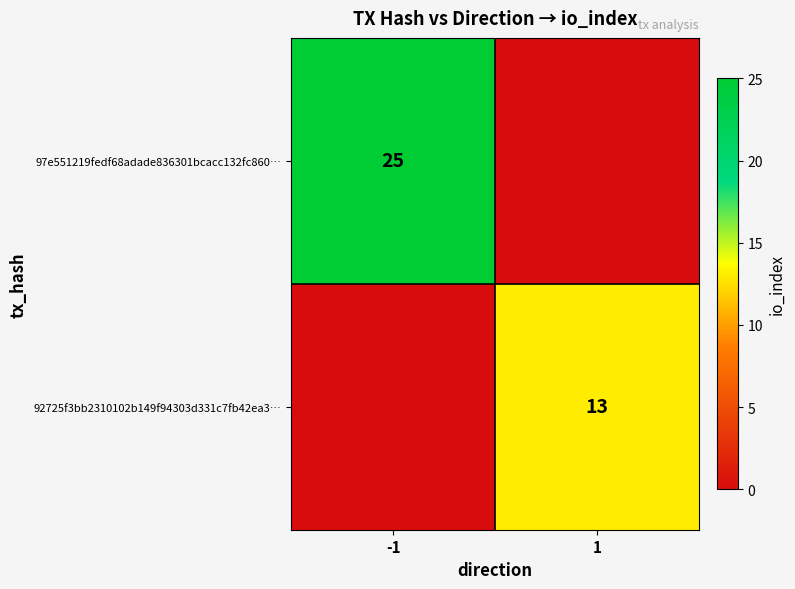

What is the total value across all series at 1?

13